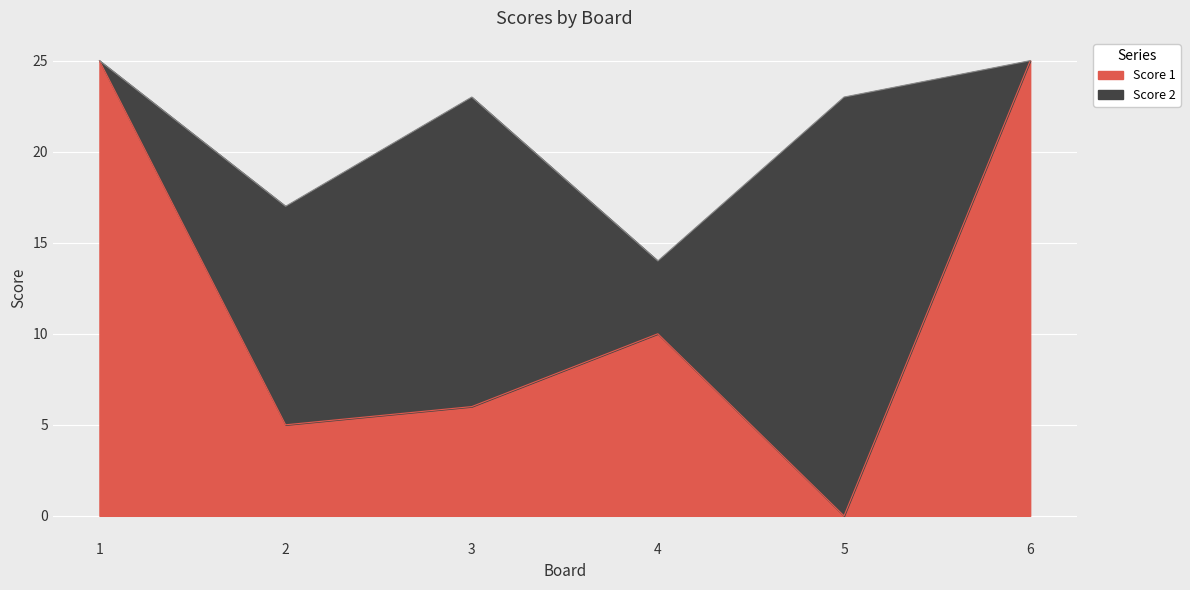

Rank the categories by value from lowest to highest.

5, 2, 3, 4, 1, 6